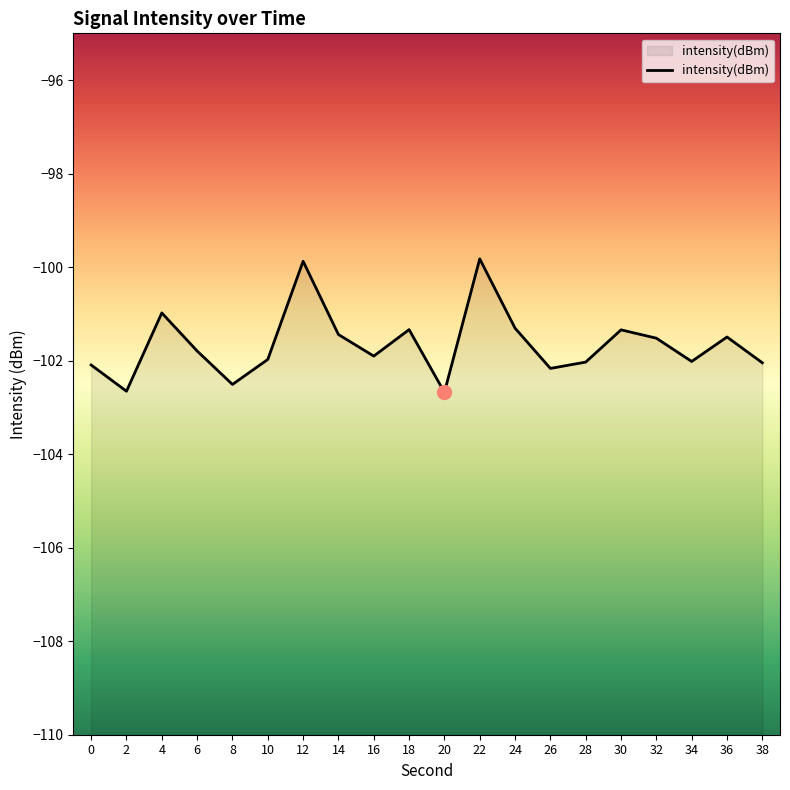

Reading right to left, transcribe all the data shown in this chart.

38=-102.0	36=-101.5	34=-102.0	32=-101.5	30=-101.3	28=-102.0	26=-102.2	24=-101.3	22=-99.8	20=-102.7	18=-101.3	16=-101.9	14=-101.4	12=-99.9	10=-102.0	8=-102.5	6=-101.8	4=-101.0	2=-102.7	0=-102.1